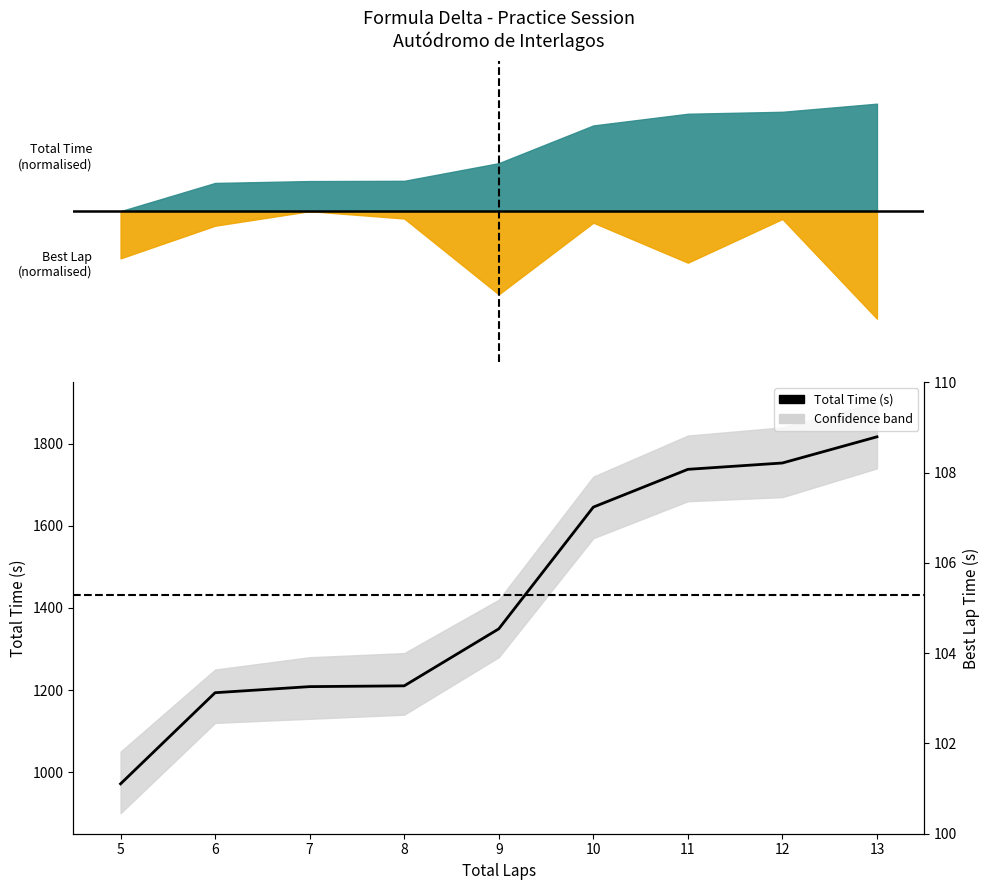

What is the smallest value displayed?

971.5